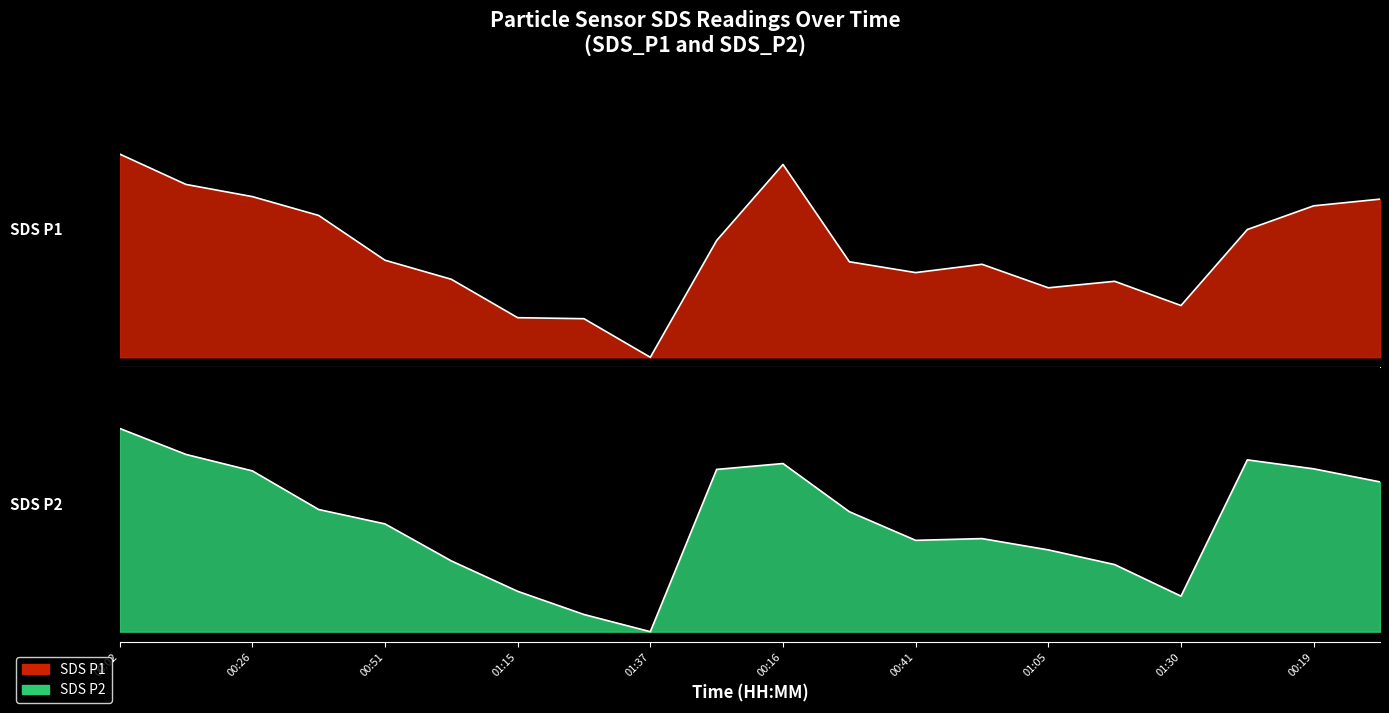

Between which two adjacent categories do SDS_P2 and SDS_P1 first intersect?

00:26 and 00:38